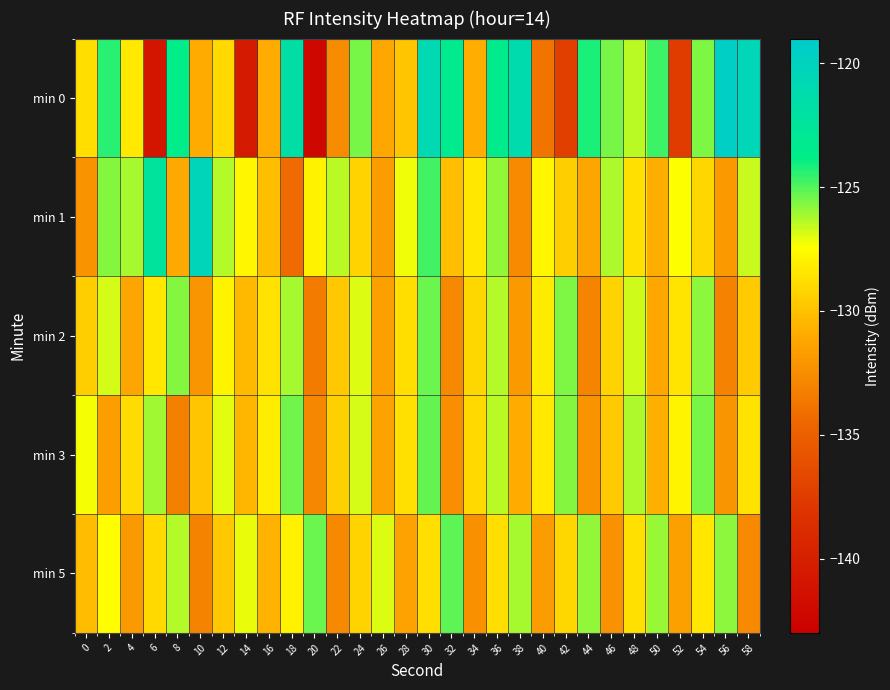

Reading right to left, extract all data points from this chart.

min 0: 58=-120.5	56=-119.5	54=-125.6	52=-137.5	50=-124.7	48=-126.4	46=-125.5	44=-124.2	42=-137.3	40=-133.9	38=-121.2	36=-123.6	34=-130.9	32=-123.5	30=-120.9	28=-129.8	26=-131.1	24=-125.5	22=-132.5	20=-142.3	18=-121.7	16=-131.0	14=-140.5	12=-129.0	10=-131.0	8=-123.8	6=-141.0	4=-128.3	2=-124.4	0=-128.8
min 1: 58=-126.6	56=-131.8	54=-129.1	52=-127.4	50=-130.9	48=-128.7	46=-126.3	44=-131.2	42=-129.5	40=-127.8	38=-132.6	36=-125.9	34=-128.4	32=-130.1	30=-124.8	28=-127.2	26=-131.7	24=-129.3	22=-126.5	20=-128.0	18=-134.3	16=-130.1	14=-127.7	12=-126.4	10=-120.3	8=-131.0	6=-122.4	4=-126.2	2=-125.7	0=-132.2
min 2: 58=-129.6	56=-133.1	54=-125.8	52=-128.5	50=-131.1	48=-126.7	46=-129.3	44=-132.9	42=-125.6	40=-128.2	38=-131.8	36=-126.4	34=-129.1	32=-132.7	30=-125.3	28=-128.8	26=-131.5	24=-126.9	22=-129.7	20=-133.4	18=-126.2	16=-128.6	14=-130.3	12=-127.9	10=-132.1	8=-125.7	6=-128.4	4=-131.2	2=-126.8	0=-129.5
min 3: 58=-128.6	56=-132.1	54=-125.5	52=-127.9	50=-130.8	48=-126.3	46=-129.6	44=-132.2	42=-125.7	40=-128.3	38=-131.0	36=-126.5	34=-129.0	32=-132.5	30=-125.2	28=-128.7	26=-131.3	24=-126.8	22=-129.4	20=-132.8	18=-125.4	16=-128.1	14=-130.5	12=-127.0	10=-129.8	8=-133.2	6=-126.1	4=-128.9	2=-131.6	0=-127.3
min 5: 58=-132.6	56=-125.8	54=-128.4	52=-131.5	50=-126.0	48=-128.7	46=-132.3	44=-125.9	42=-129.1	40=-131.7	38=-126.2	36=-128.8	34=-132.4	32=-125.1	30=-128.8	28=-131.4	26=-126.9	24=-129.3	22=-132.7	20=-125.3	18=-128.0	16=-130.6	14=-127.1	12=-129.7	10=-133.0	8=-126.4	6=-129.0	4=-131.9	2=-127.5	0=-130.2